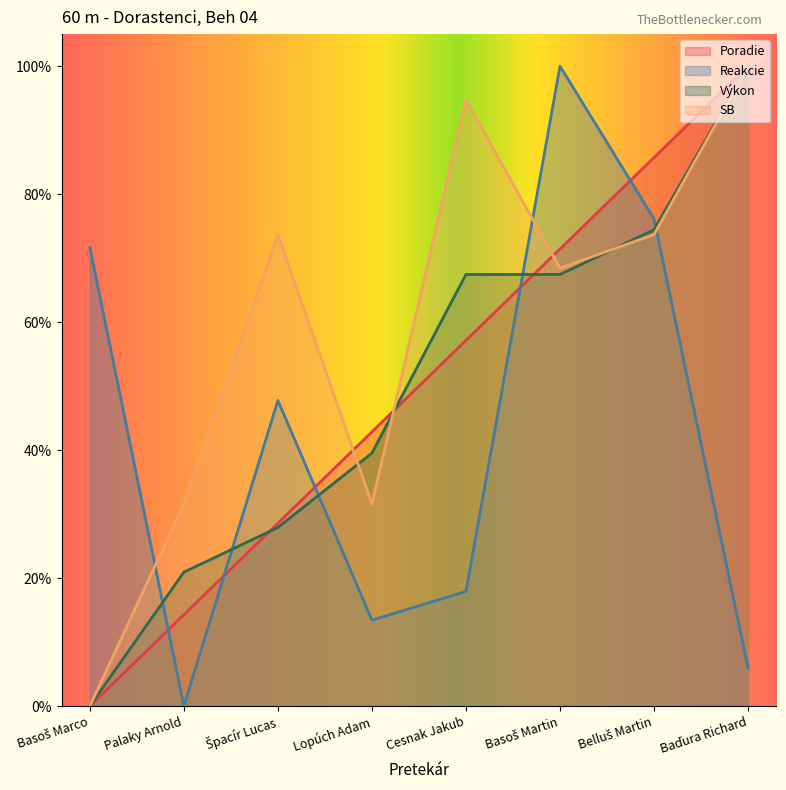

What is the sum of the Výkon values at Cesnak Jakub and Baďura Richard?

1.7